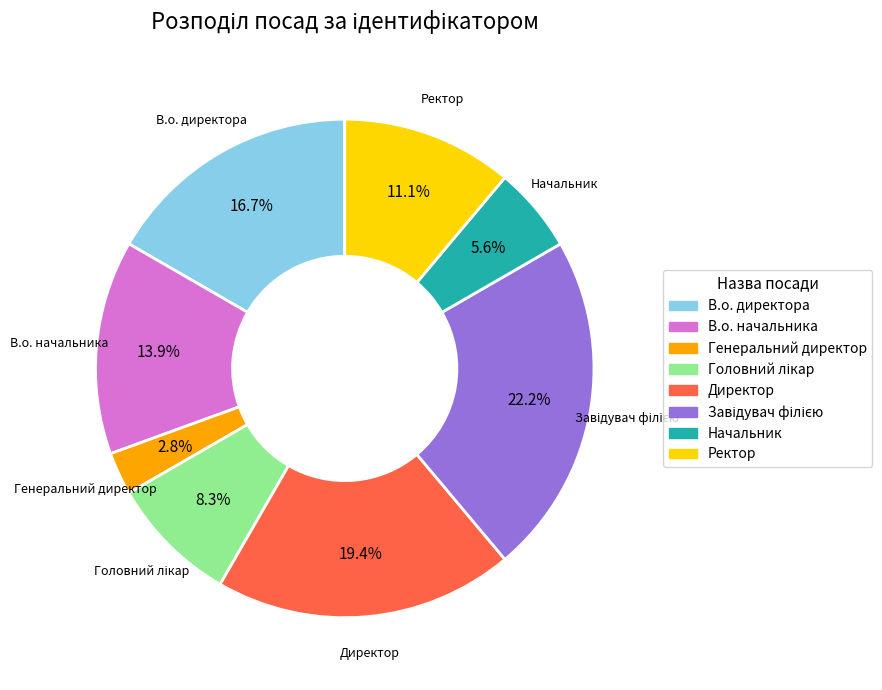

To the nearest percent, what is the combined percentage of В.о. директора and В.о. начальника?

31%